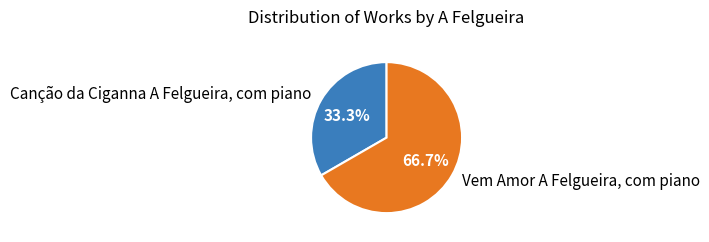

To the nearest percent, what is the difference between the largest and smallest slice percentages?

33%